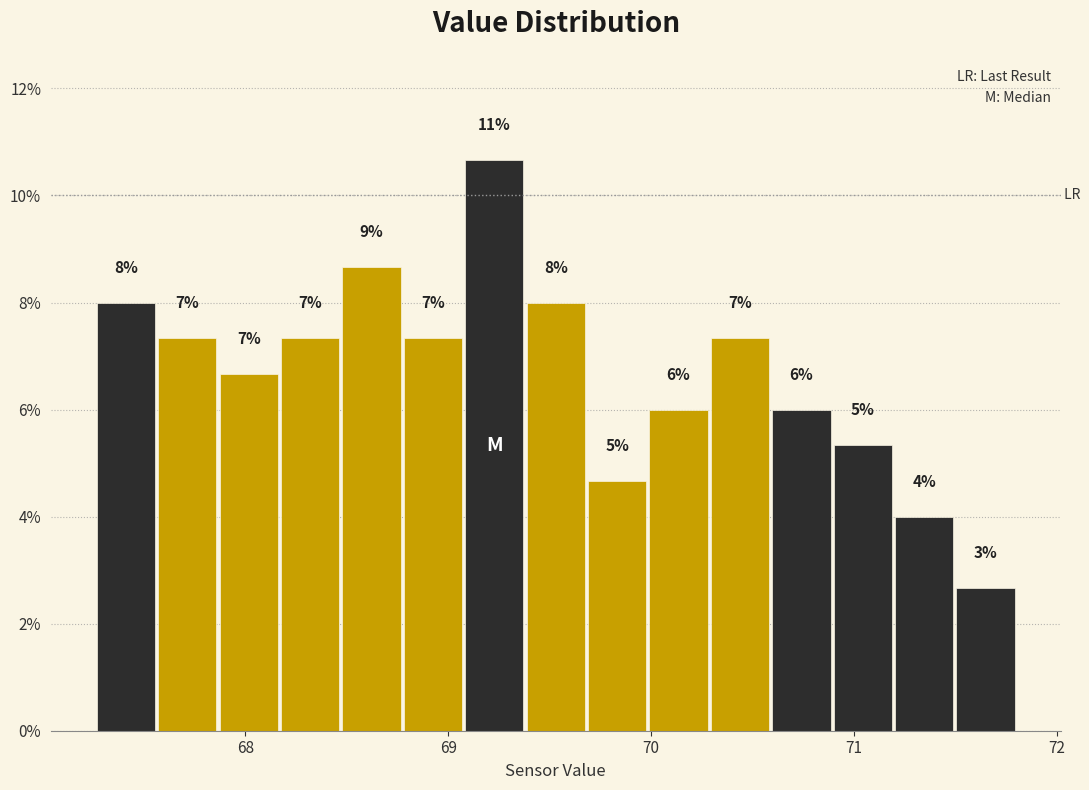

Around what value on the x-axis is the tallest bar? Give the approximate position of its centre, as read against the axis.

69.2